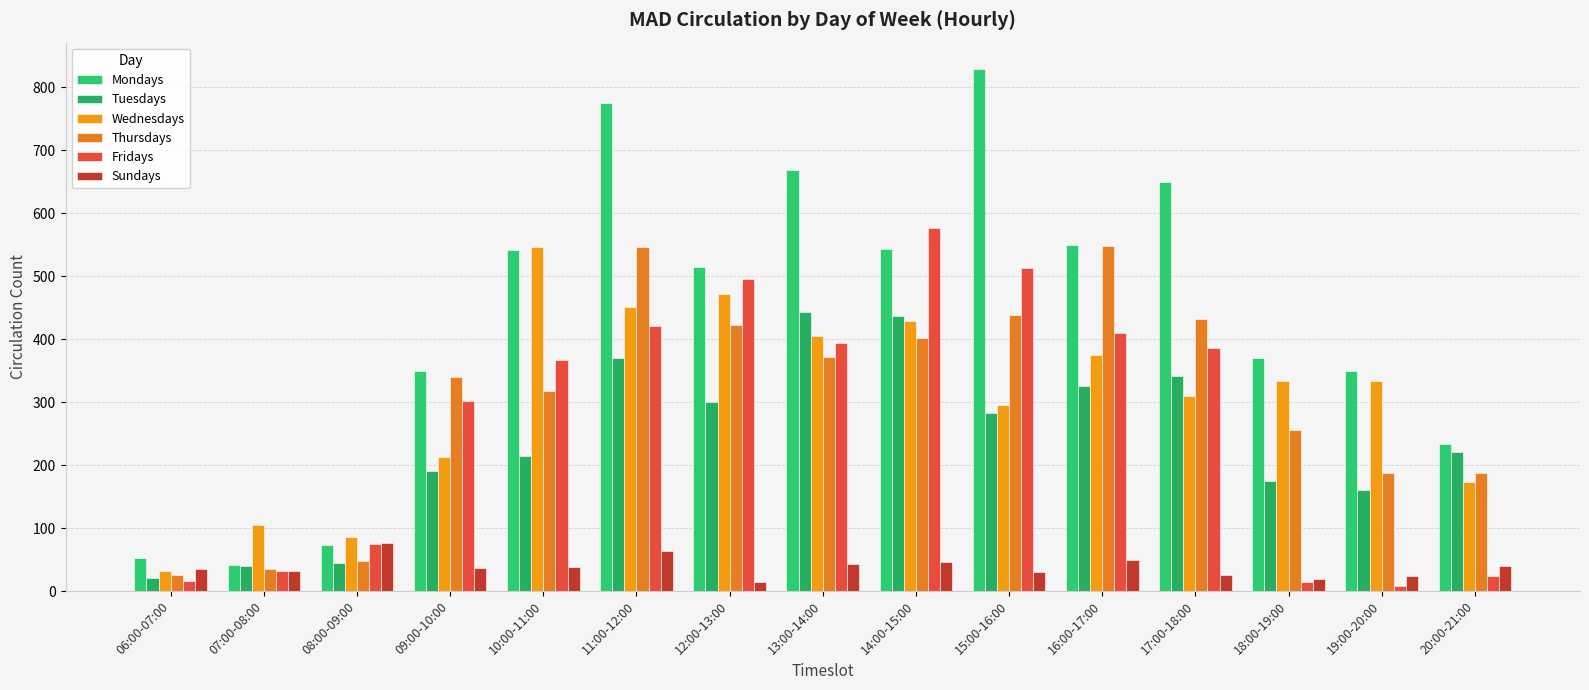

What is the difference between the highest and lowest values at 20:00-21:00?

210